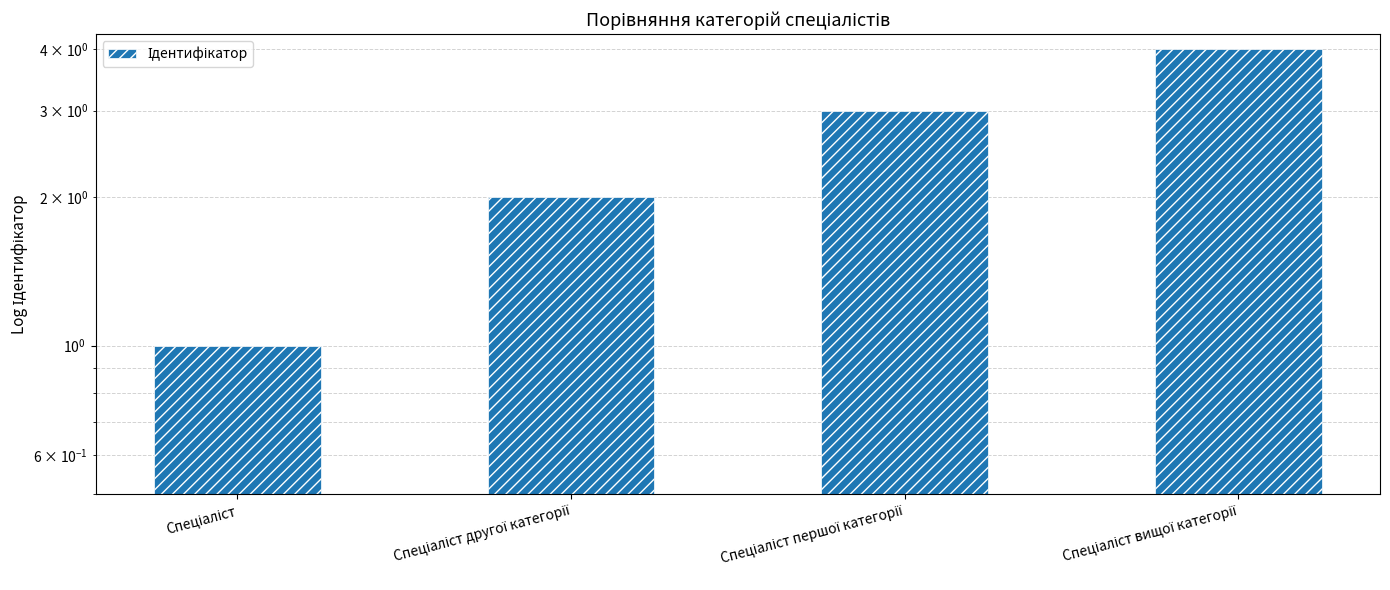

Count the values in the range 2 to 4.

3